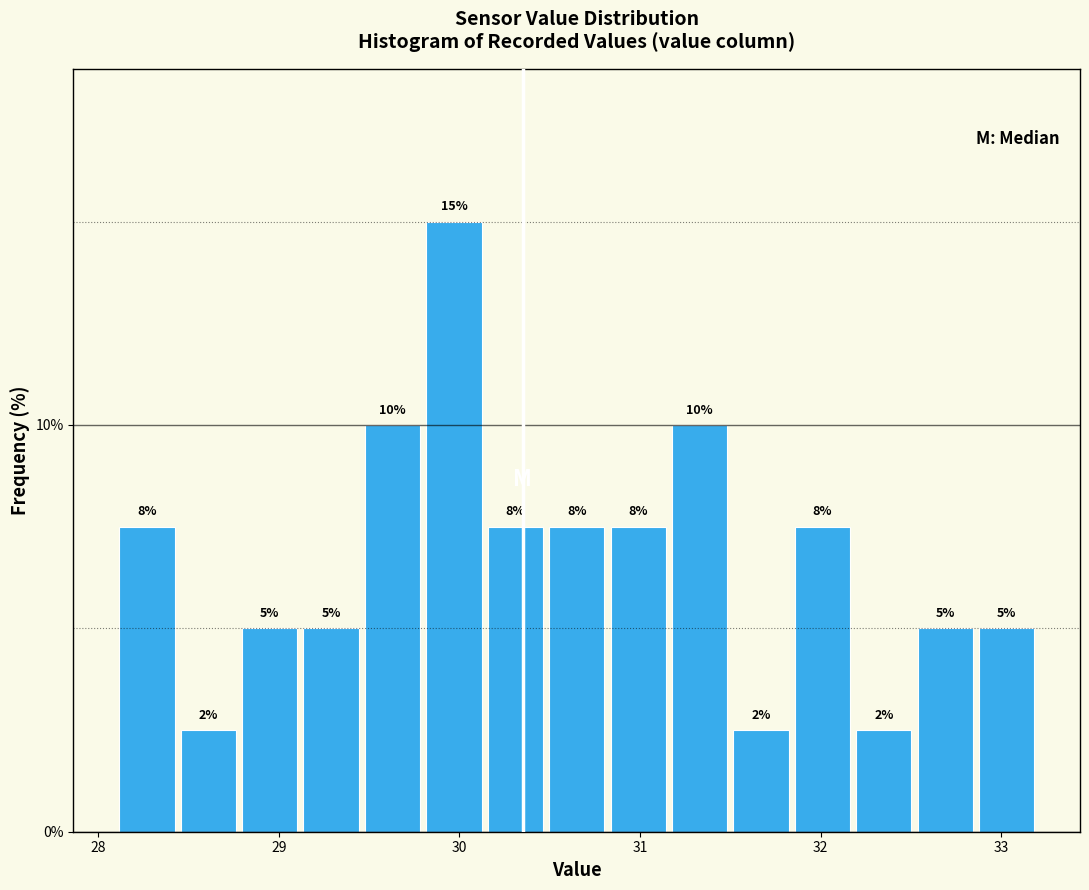

Around what value on the x-axis is the tallest bar? Give the approximate position of its centre, as read against the axis.

30.0